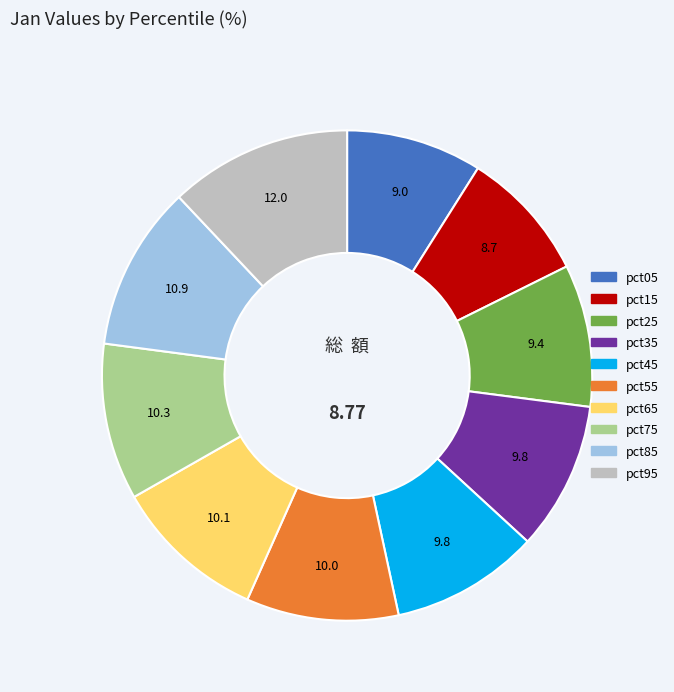

Do pct75 and pct35 together represent more than half of the pie?

No